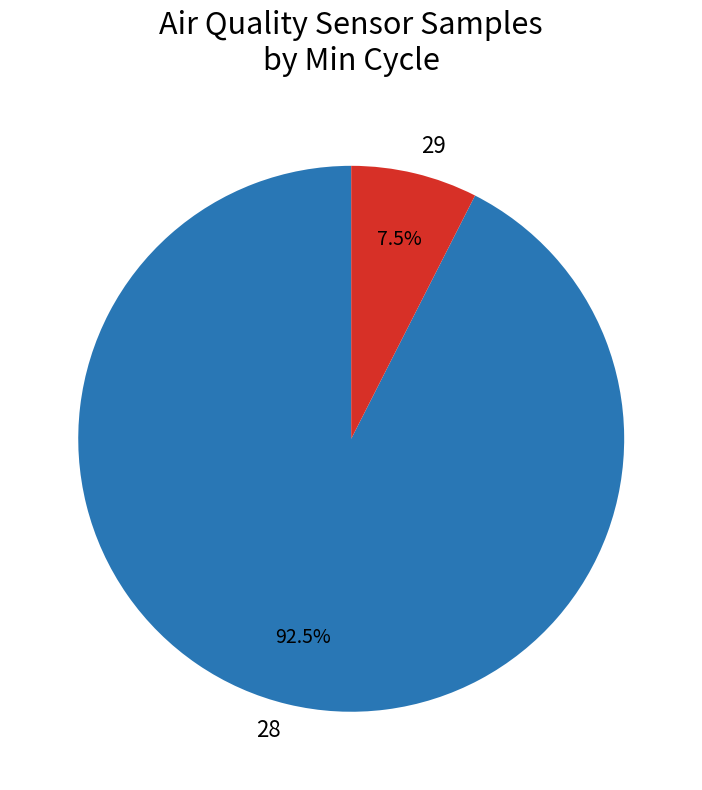

The 28 slice represents 63% of the pie. True or false?

False